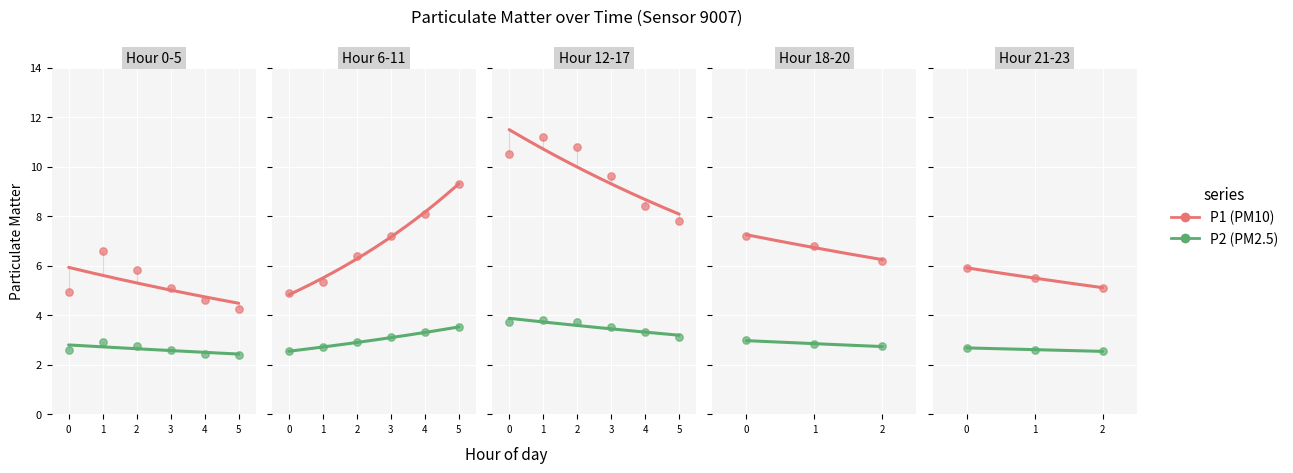

At how many categories does at least one series exceed 4?

6